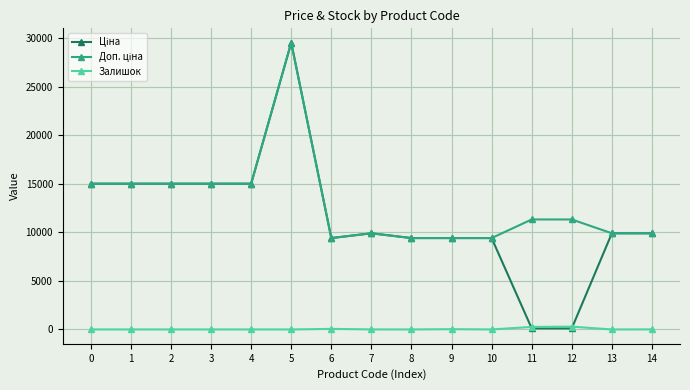

How many lines are shown in the chart?

3